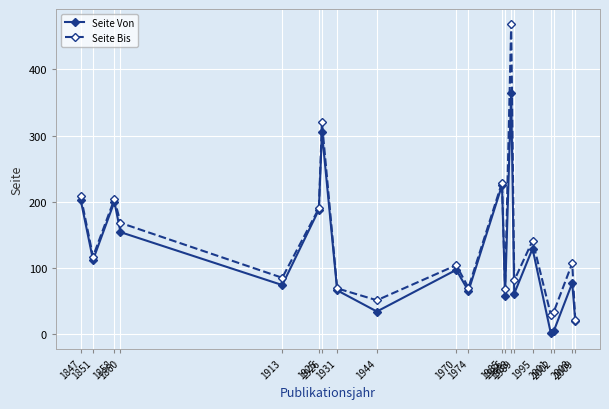

What is the smallest value displayed?

1